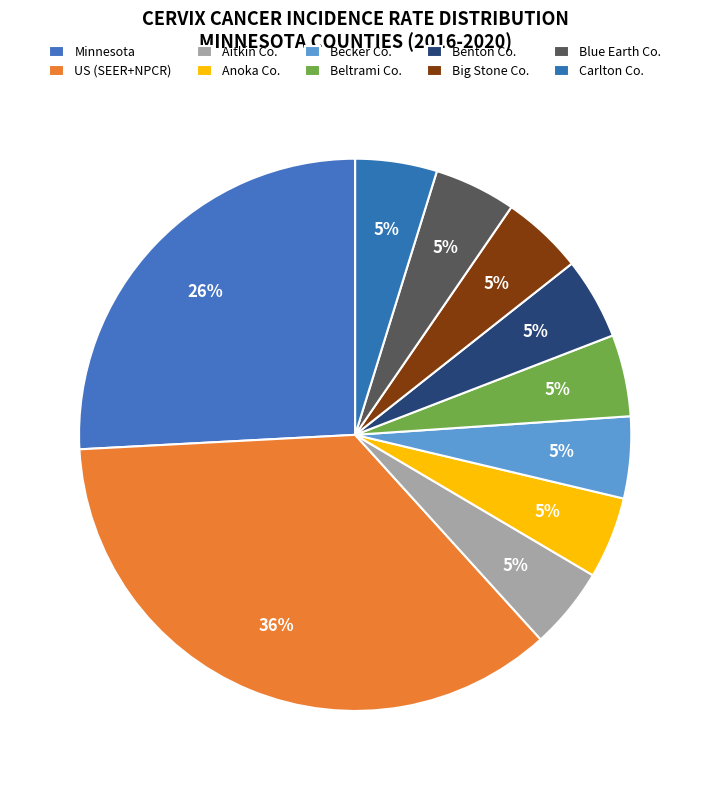

How many slices are in this pie chart?

10